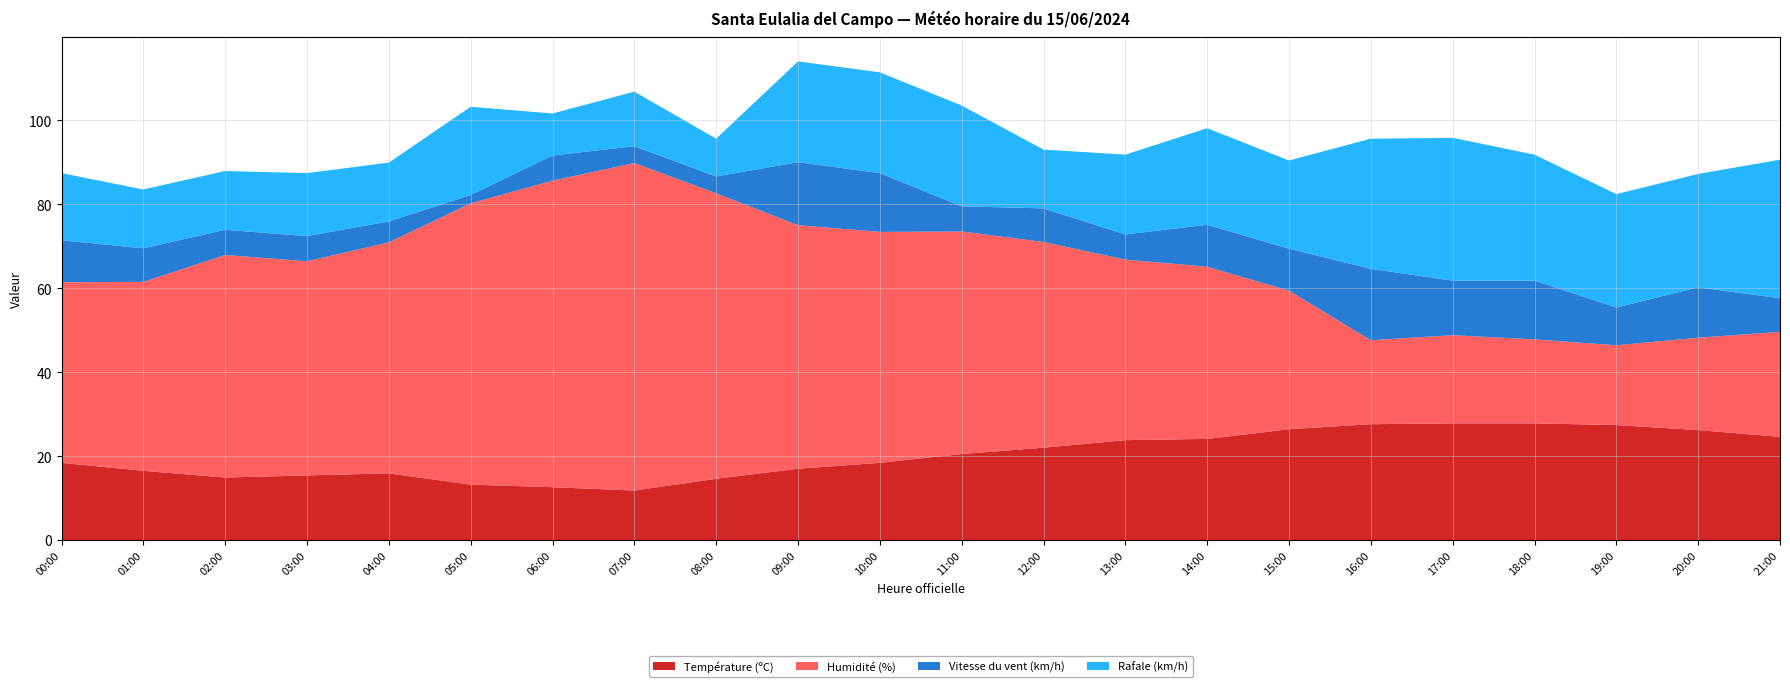

Reading right to left, what are all the values shown in this chart?

Température (ºC): 21:00=24.6	20:00=26.2	19:00=27.4	18:00=27.8	17:00=27.8	16:00=27.6	15:00=26.4	14:00=24.1	13:00=23.8	12:00=22.0	11:00=20.5	10:00=18.4	09:00=17.0	08:00=14.6	07:00=11.8	06:00=12.6	05:00=13.2	04:00=15.9	03:00=15.4	02:00=14.9	01:00=16.5	00:00=18.4
Humidité (%): 21:00=25.0	20:00=22.0	19:00=19.0	18:00=20.0	17:00=21.0	16:00=20.0	15:00=33.0	14:00=41.0	13:00=43.0	12:00=49.0	11:00=53.0	10:00=55.0	09:00=58.0	08:00=68.0	07:00=78.0	06:00=73.0	05:00=67.0	04:00=55.0	03:00=51.0	02:00=53.0	01:00=45.0	00:00=43.0
Vitesse du vent (km/h): 21:00=8.0	20:00=12.0	19:00=9.0	18:00=14.0	17:00=13.0	16:00=17.0	15:00=10.0	14:00=10.0	13:00=6.0	12:00=8.0	11:00=6.0	10:00=14.0	09:00=15.0	08:00=4.0	07:00=4.0	06:00=6.0	05:00=2.0	04:00=5.0	03:00=6.0	02:00=6.0	01:00=8.0	00:00=10.0
Rafale (km/h): 21:00=33.0	20:00=27.0	19:00=27.0	18:00=30.0	17:00=34.0	16:00=31.0	15:00=21.0	14:00=23.0	13:00=19.0	12:00=14.0	11:00=24.0	10:00=24.0	09:00=24.0	08:00=9.0	07:00=13.0	06:00=10.0	05:00=21.0	04:00=14.0	03:00=15.0	02:00=14.0	01:00=14.0	00:00=16.0